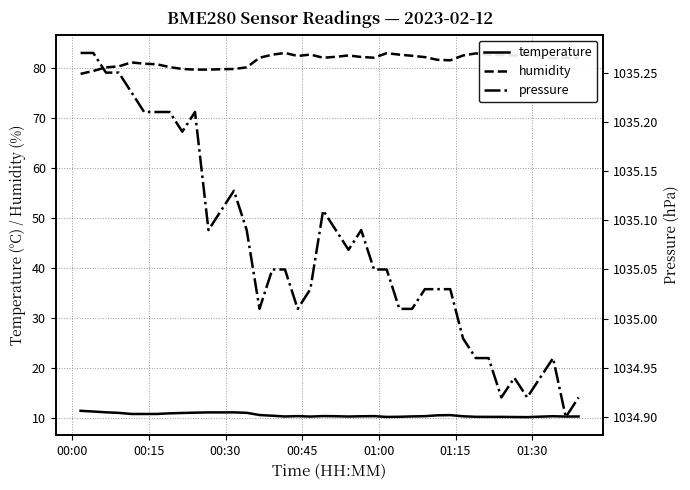

True or false: temperature and humidity cross at least once.

False